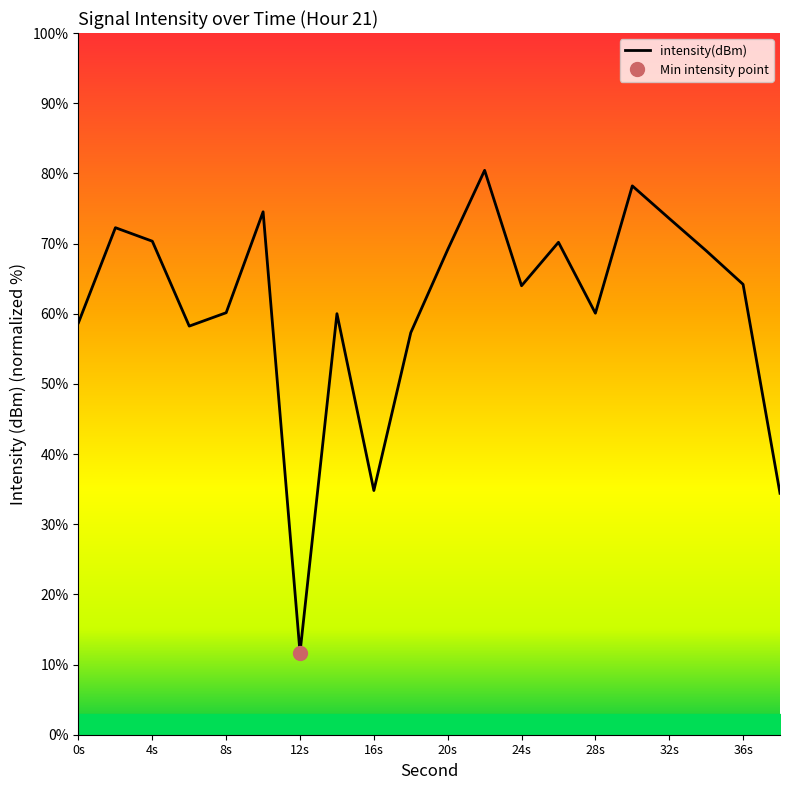

List the labels in order of value, largest first.

22, 30, 10, 32, 2, 4, 26, 20, 34, 36, 24, 8, 28, 14, 0, 6, 18, 16, 38, 12